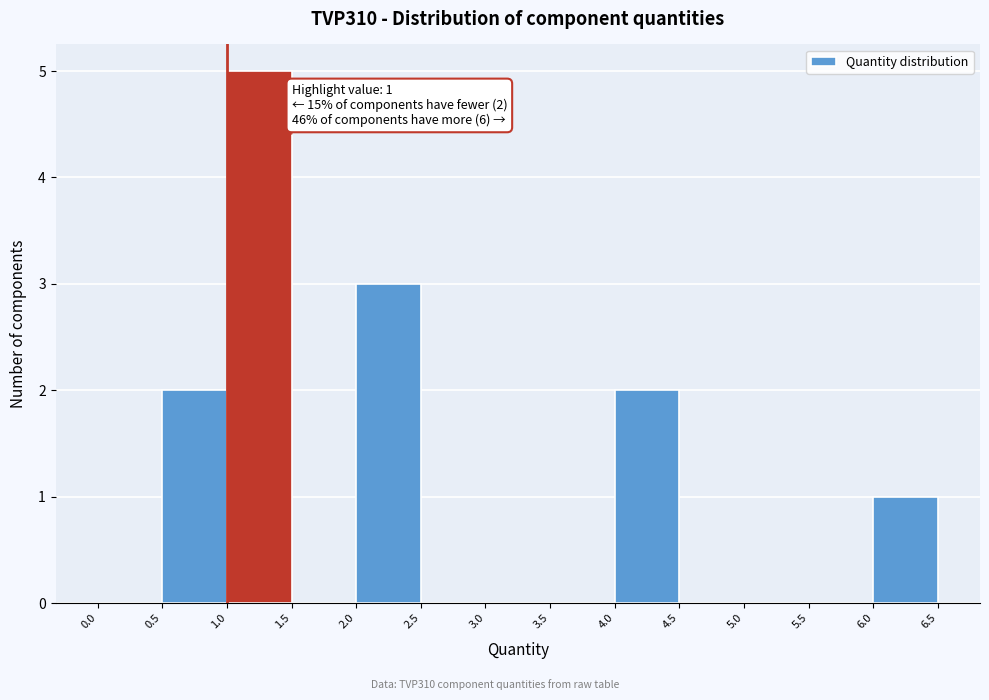

Which range on the x-axis has the tallest bar?

1.0 to 1.5